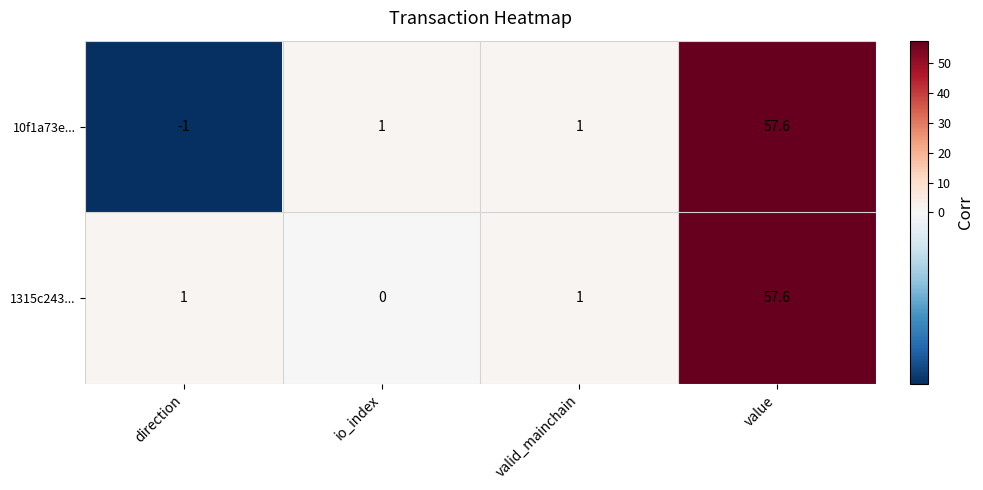

How many distinct data groups are displayed?

2